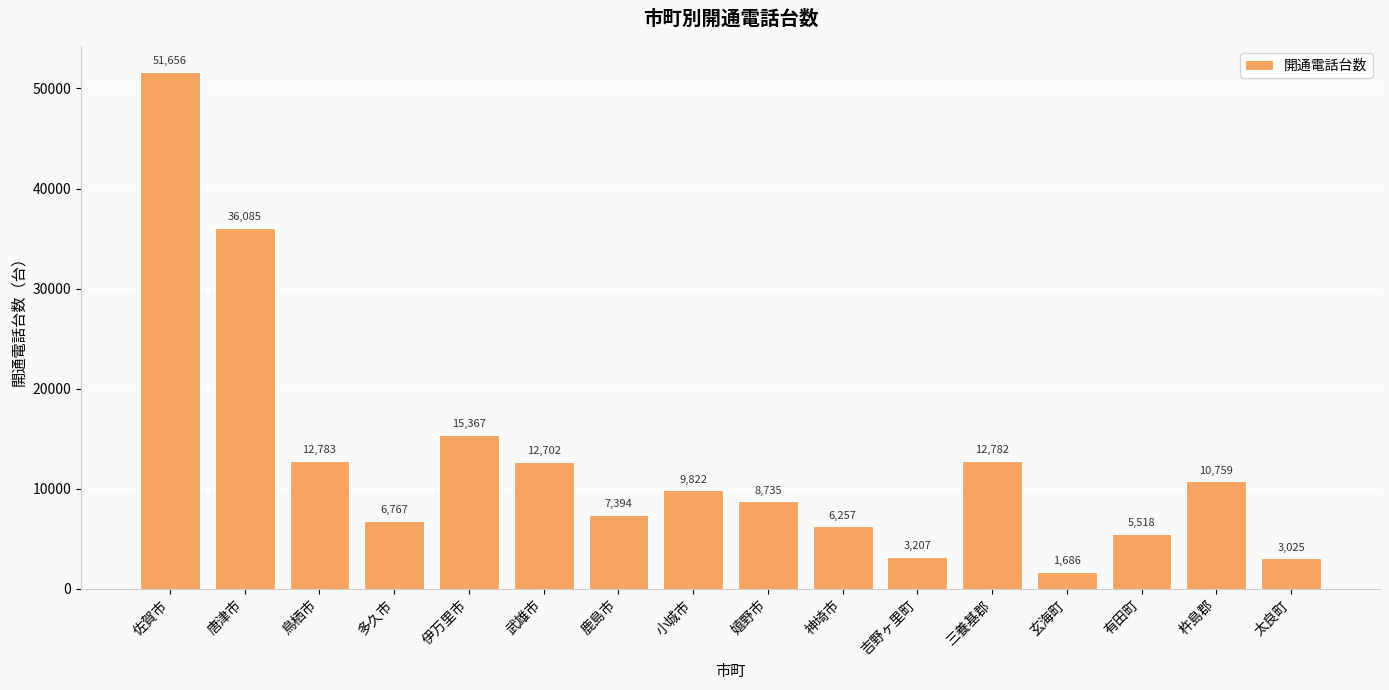

Rank the categories by value from highest to lowest.

佐賀市, 唐津市, 伊万里市, 鳥栖市, 三養基郡, 武雄市, 杵島郡, 小城市, 嬉野市, 鹿島市, 多久市, 神埼市, 有田町, 吉野ヶ里町, 太良町, 玄海町